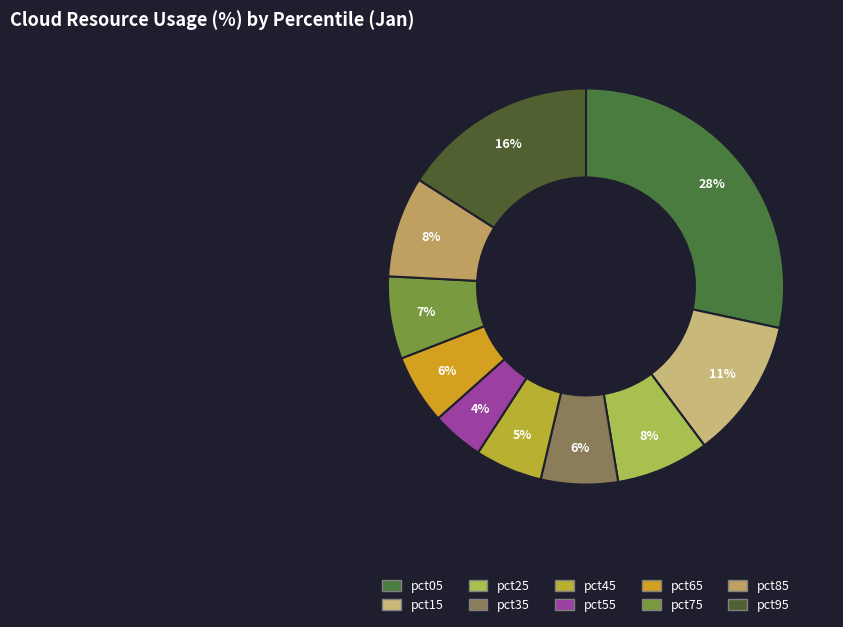

Is pct85 the majority of the pie?

No